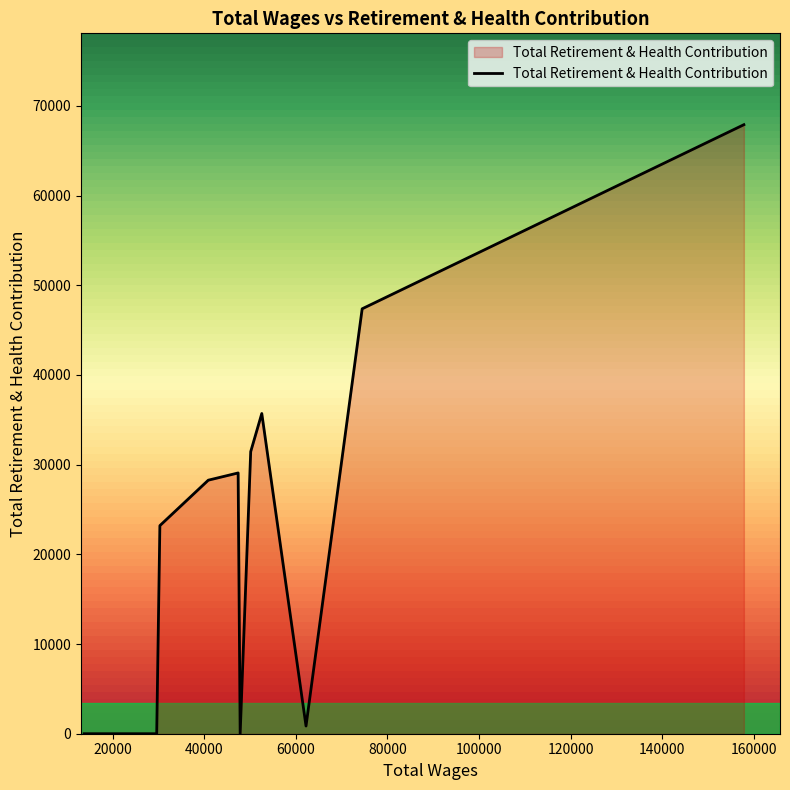

What is the maximum value shown in the chart?

67897